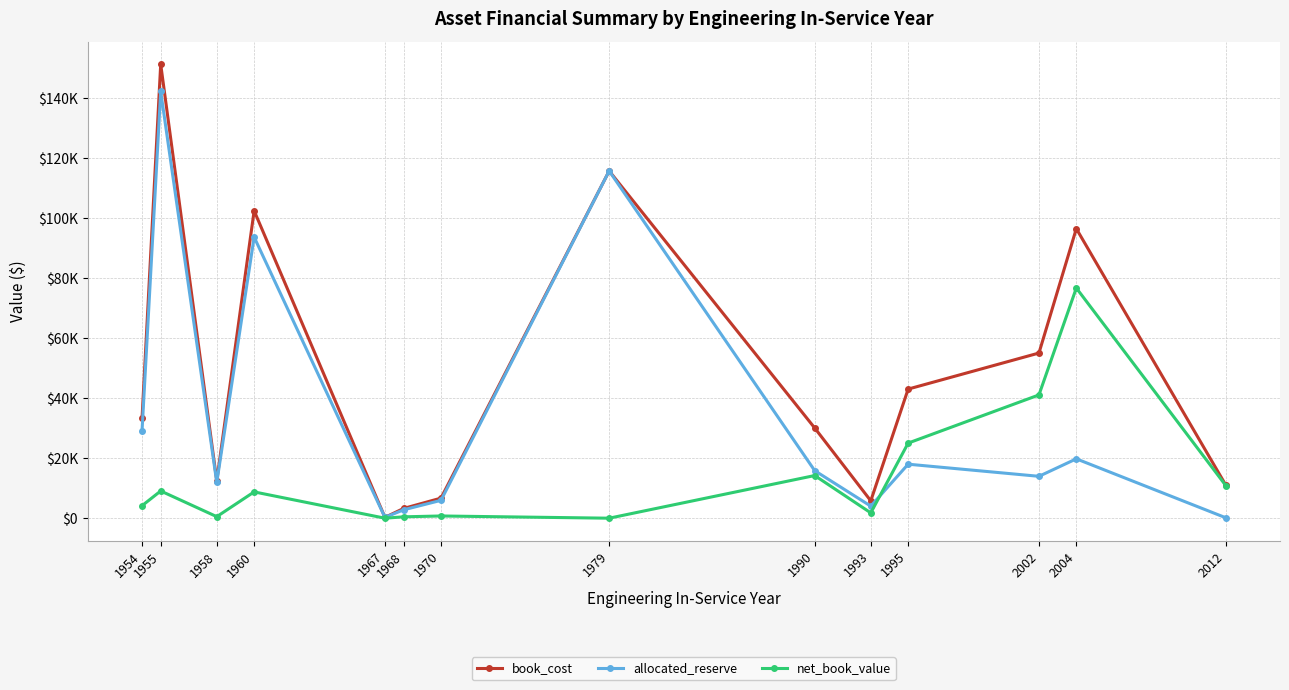

Which series has the largest total across all categories?

book_cost